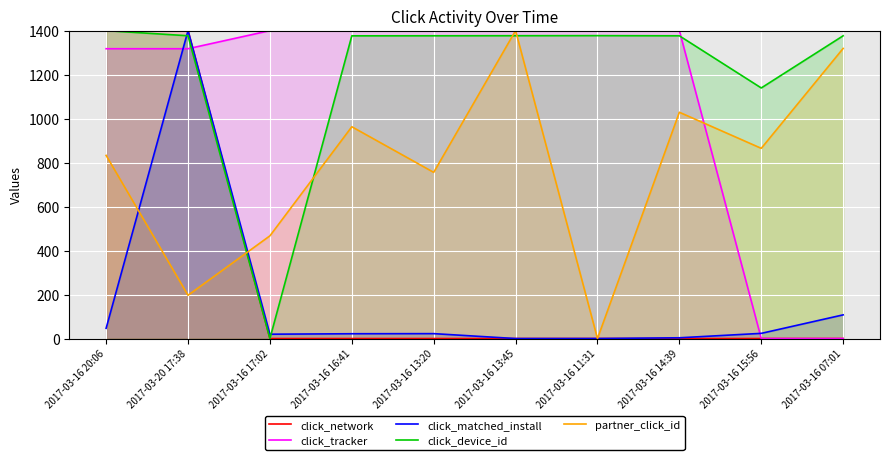

At how many categories does at least one series exceed 150?

10